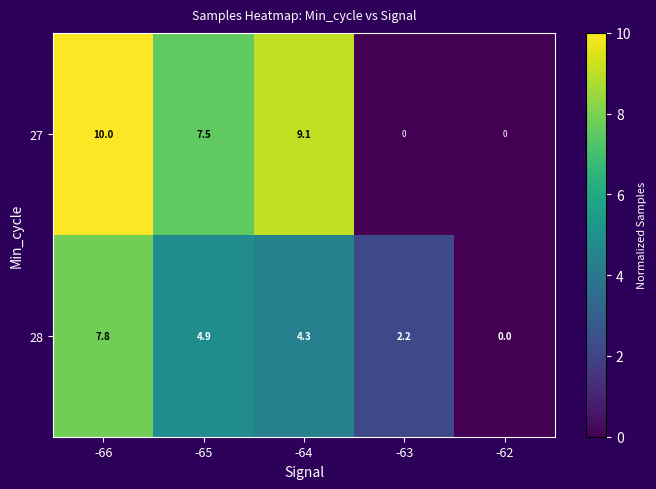

At which label does 28 reach its peak?

-66